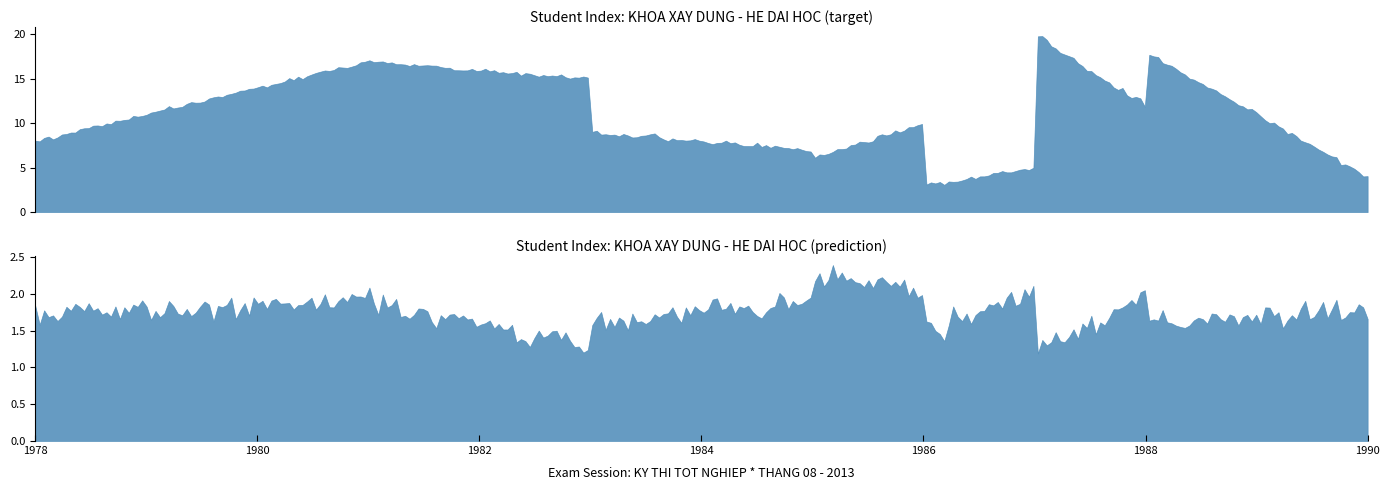

True or false: Student Count (prediction) has a value of 2.6 at 8.

False